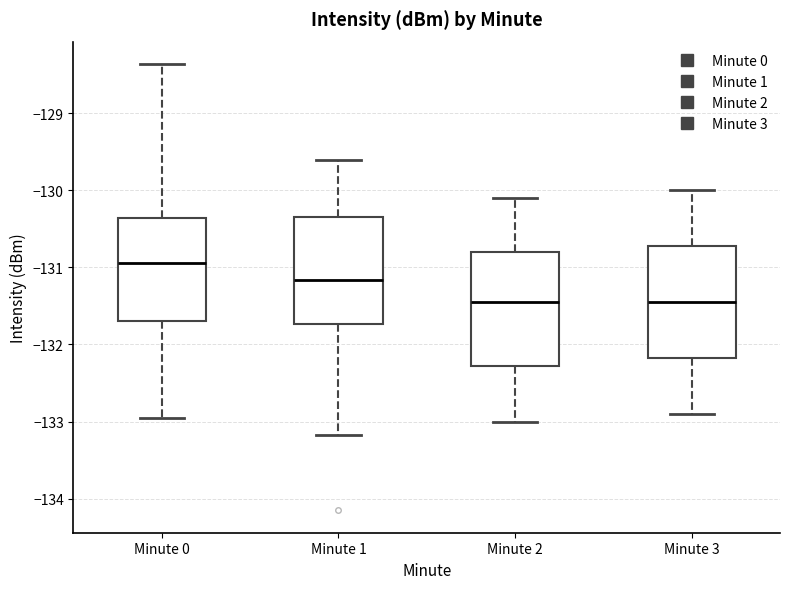

Reading left to right, transcribe this box plot: for each box, give where its median line is, the range the box spans, and where its two whiskers end, as read against the y-axis. The values are not printed on the chart, so give them approximately, as read against the axis.

Minute 0: median -130.9, box -131.7 to -130.4, whiskers -133.0 to -128.4
Minute 1: median -131.2, box -131.7 to -130.3, whiskers -133.2 to -129.6
Minute 2: median -131.4, box -132.3 to -130.8, whiskers -133.0 to -130.1
Minute 3: median -131.4, box -132.2 to -130.7, whiskers -132.9 to -130.0